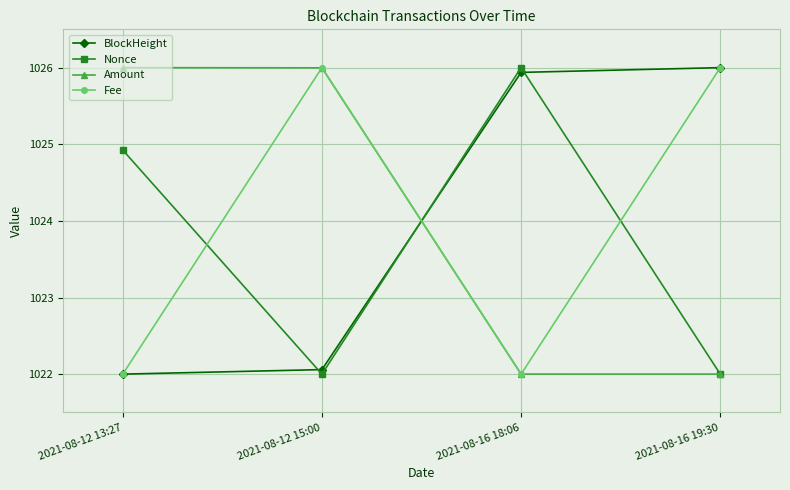

What is the total value across all series at 2021-08-16 19:30?

4096.0